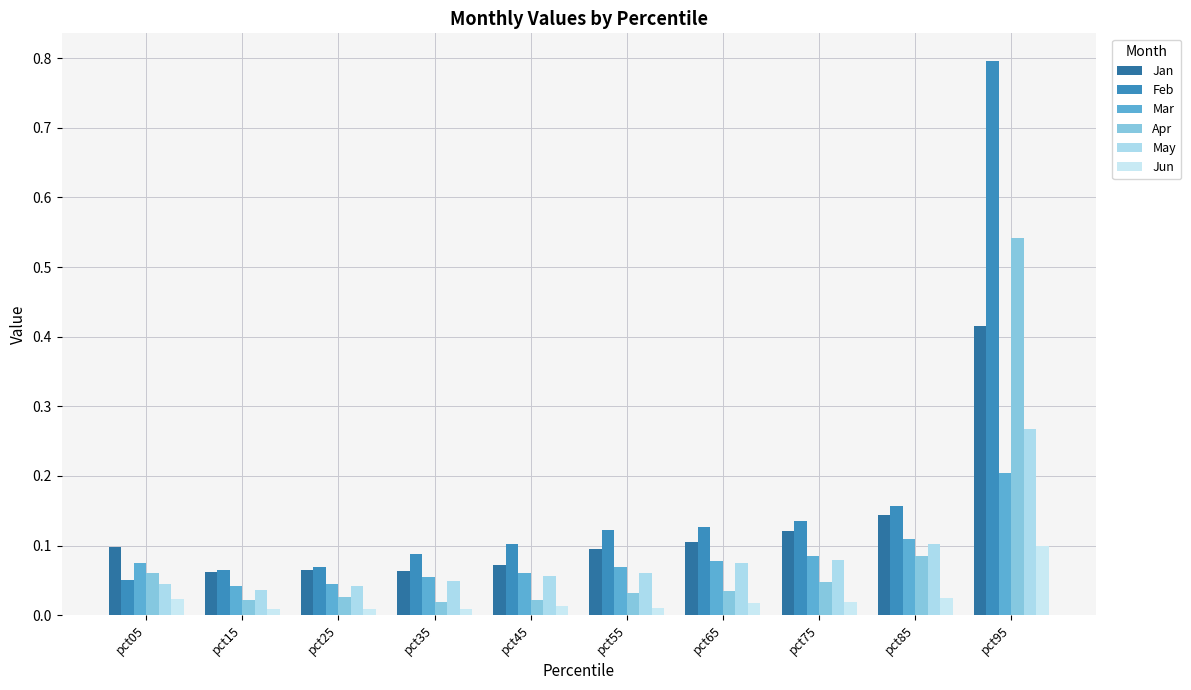

What is the difference between the second highest and minimum values in the Feb series?

0.1